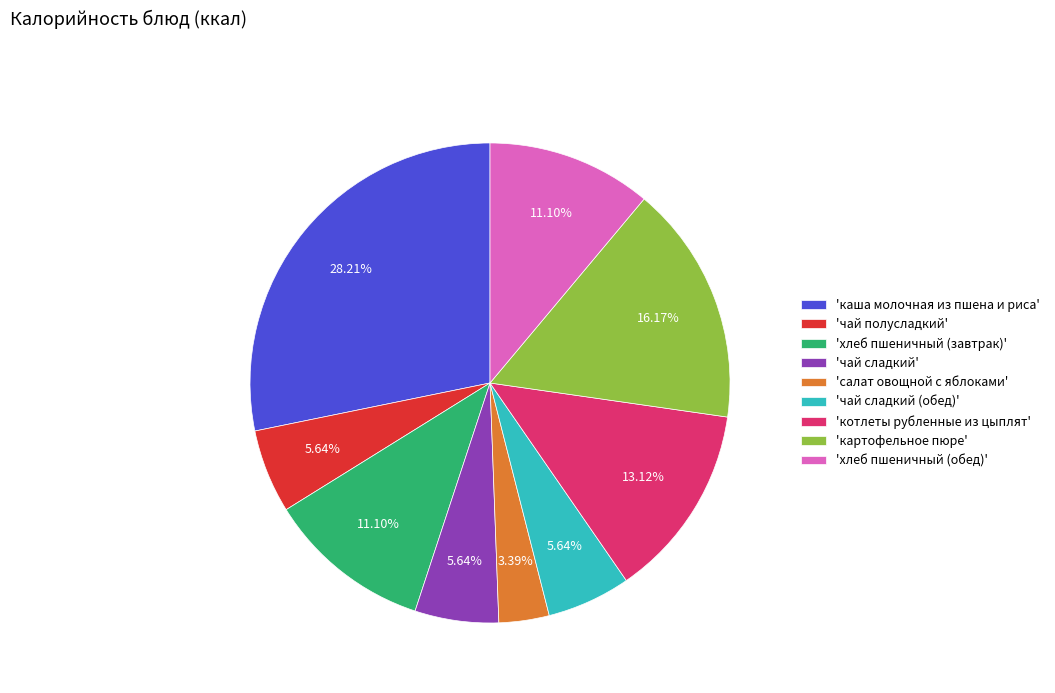

Does 'хлеб пшеничный (обед)' represent more than half of the total?

No